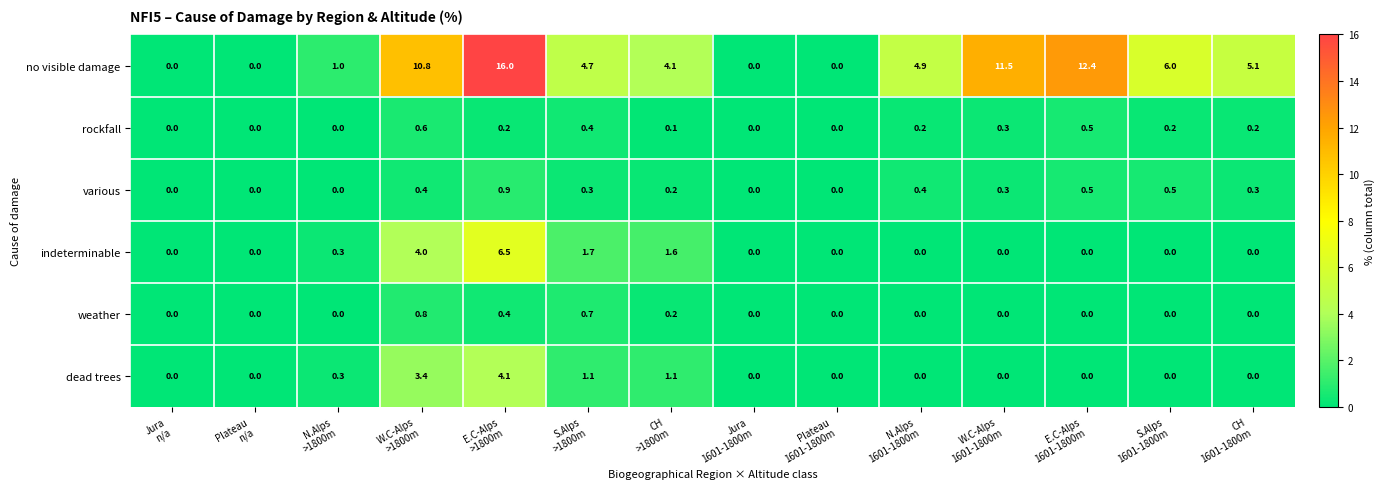

How many values in the dead trees series exceed 0?

5